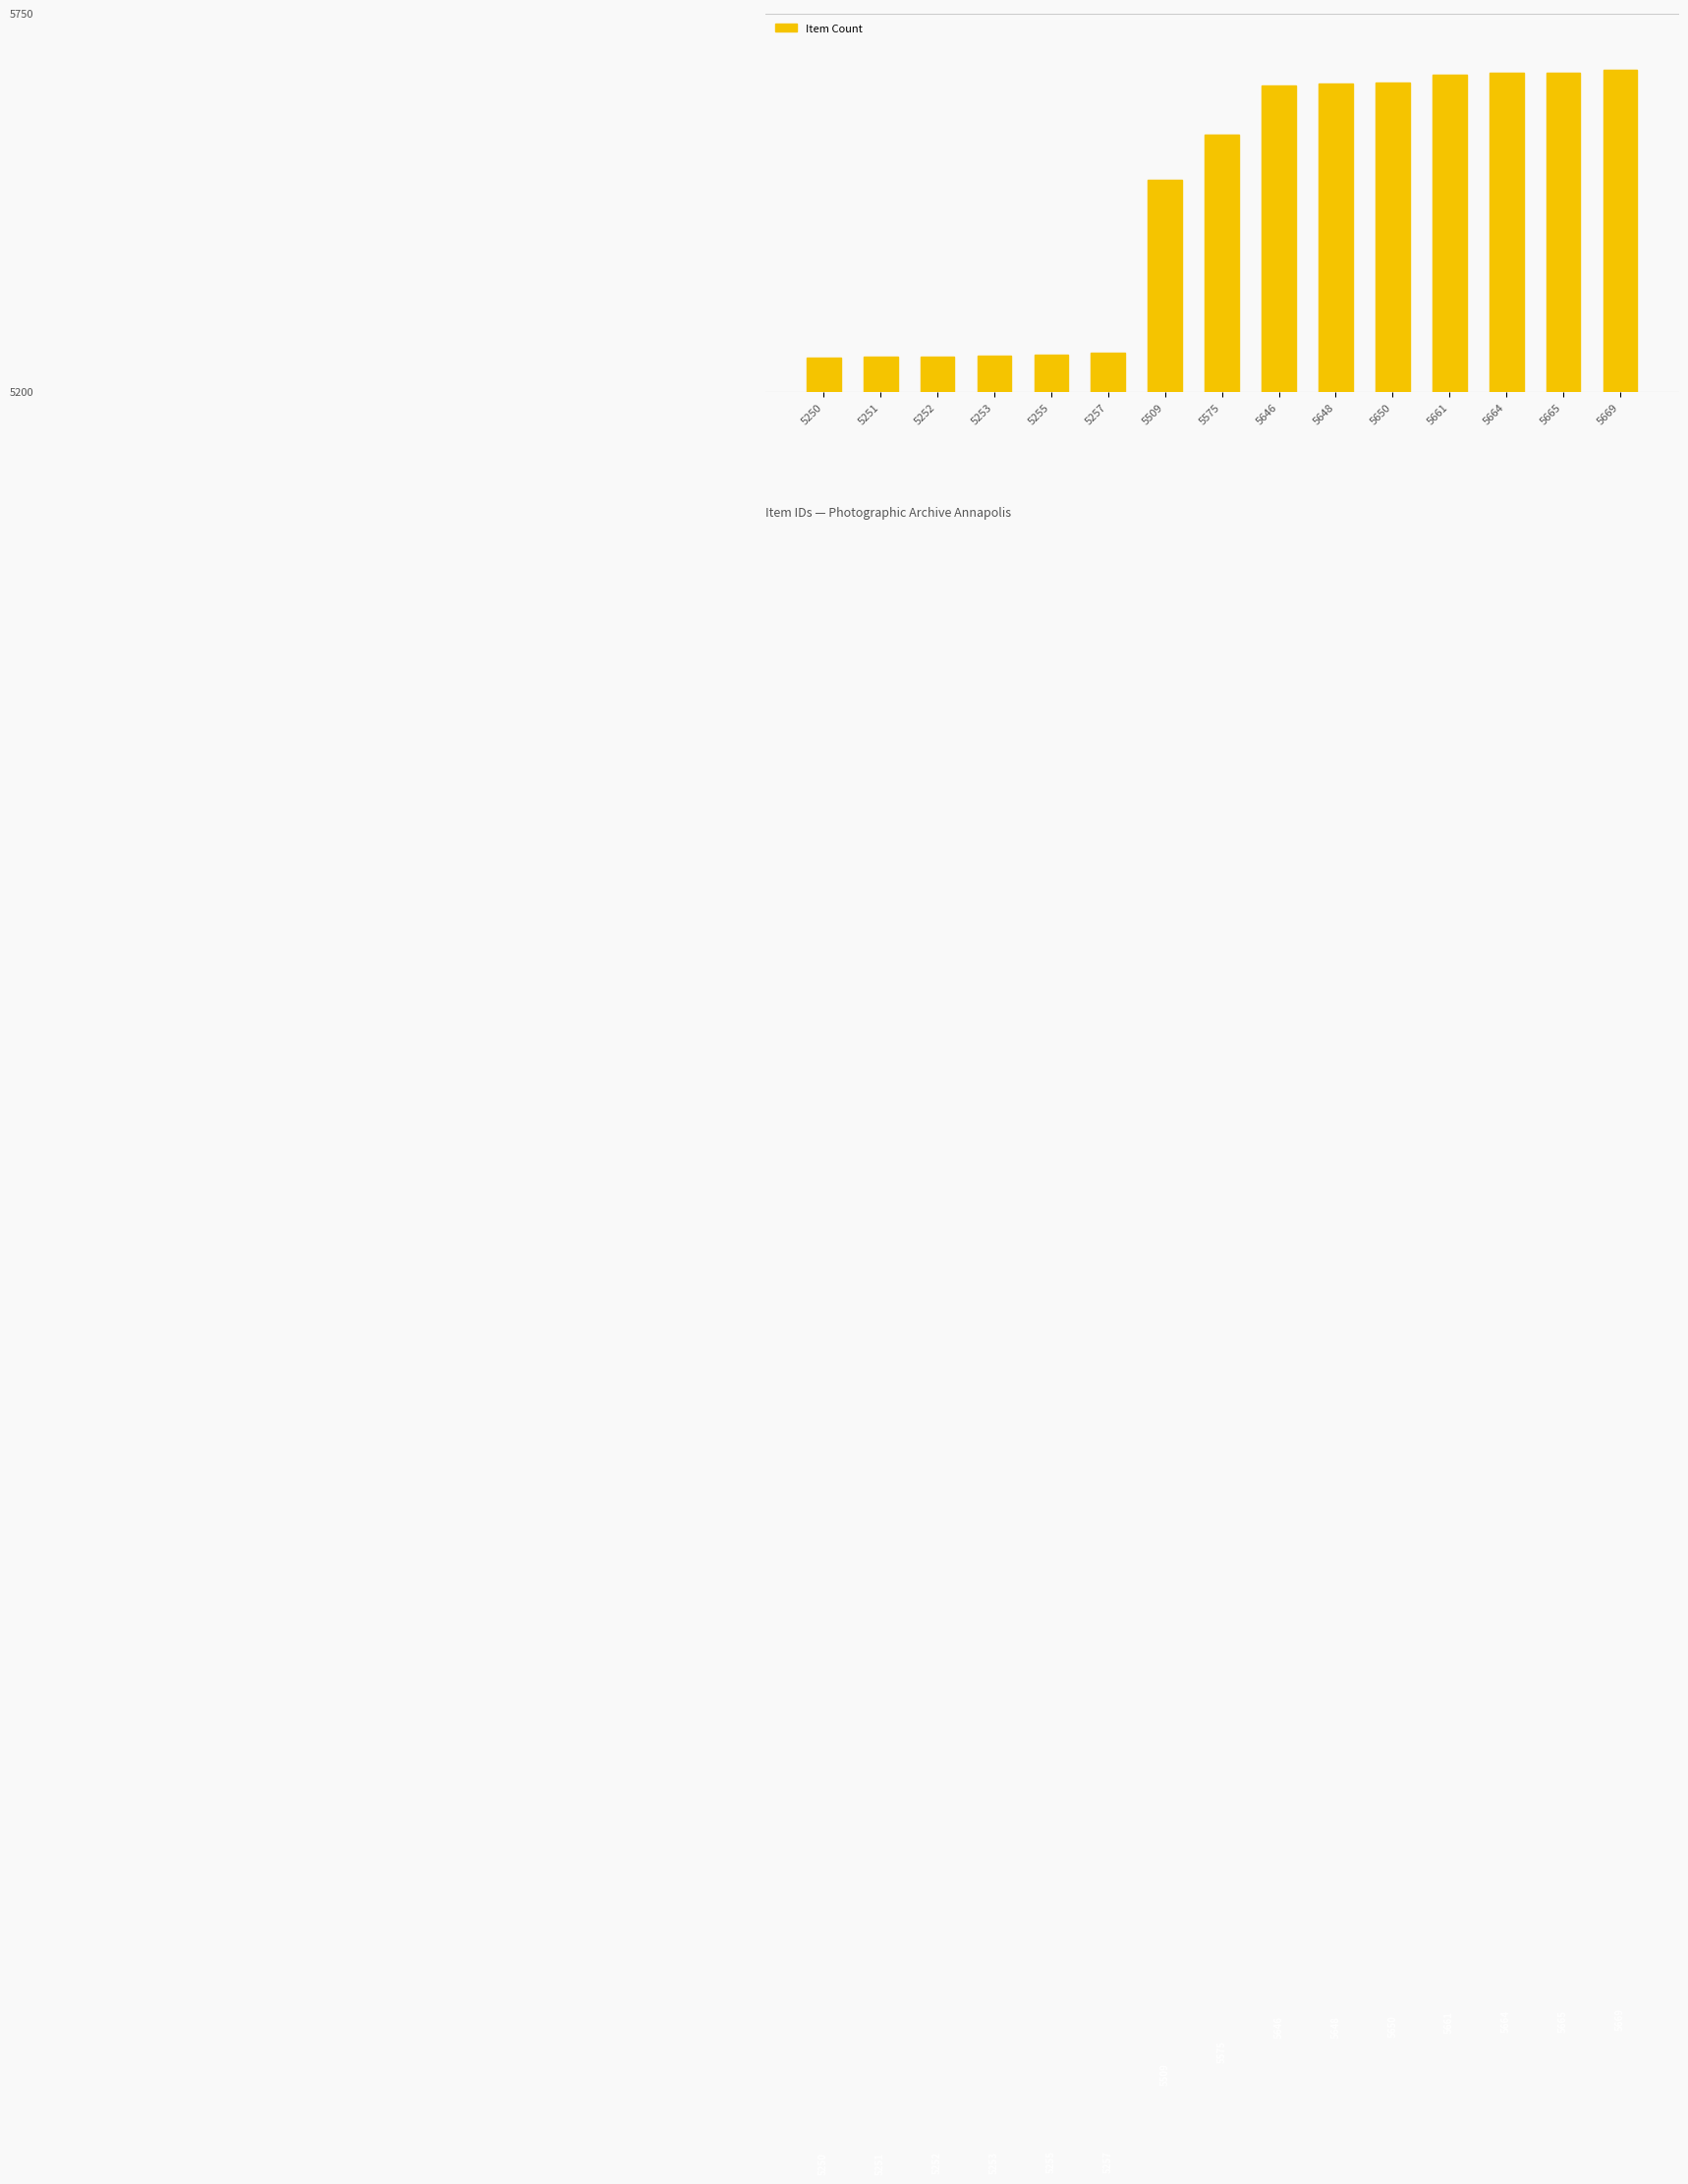

What is the value of the 3rd bar from the left?

5252